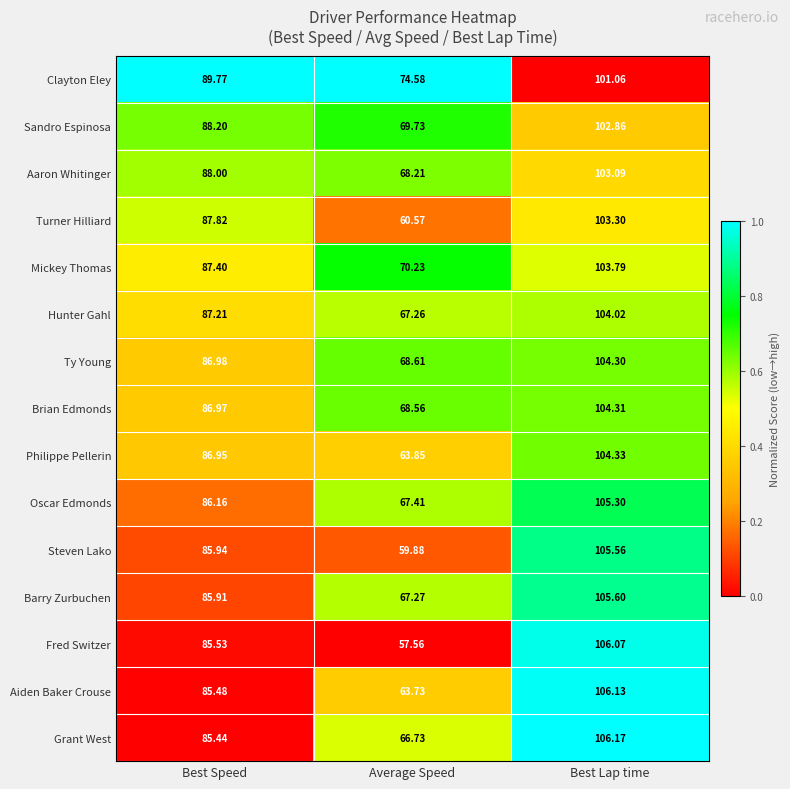

Where is Aiden Baker Crouse nearest to the value 84?

Best Speed